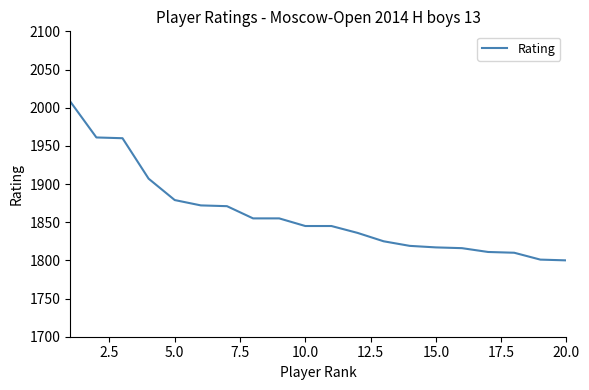

What is the maximum value shown in the chart?

2008